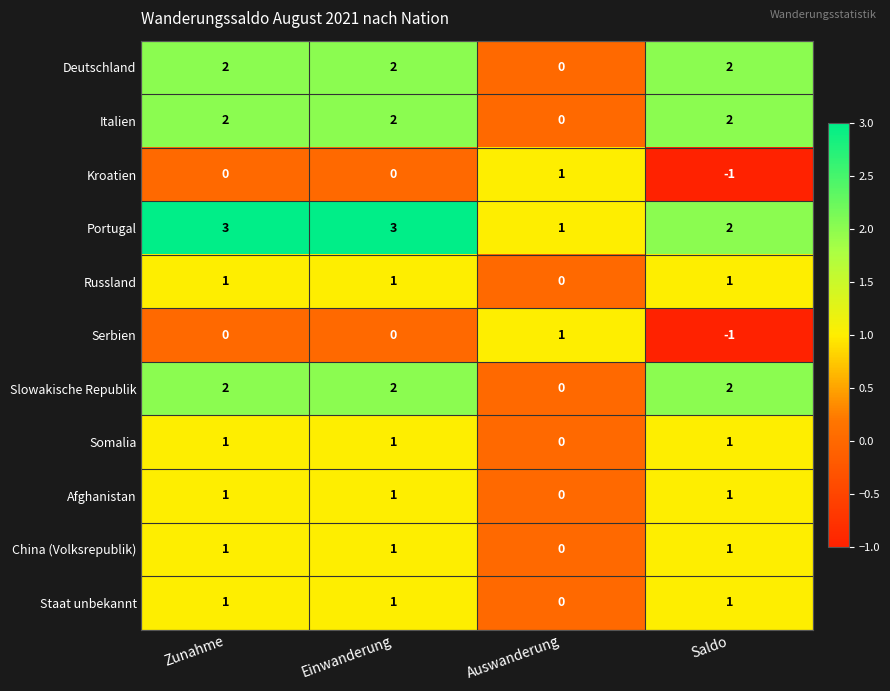

Where is Portugal nearest to the value 2?

Saldo